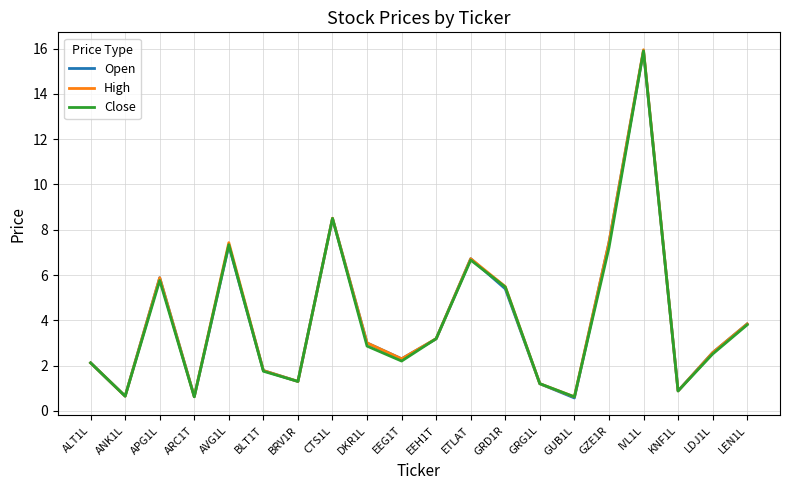

What is the approximate value of Close at ALT1L?

2.1